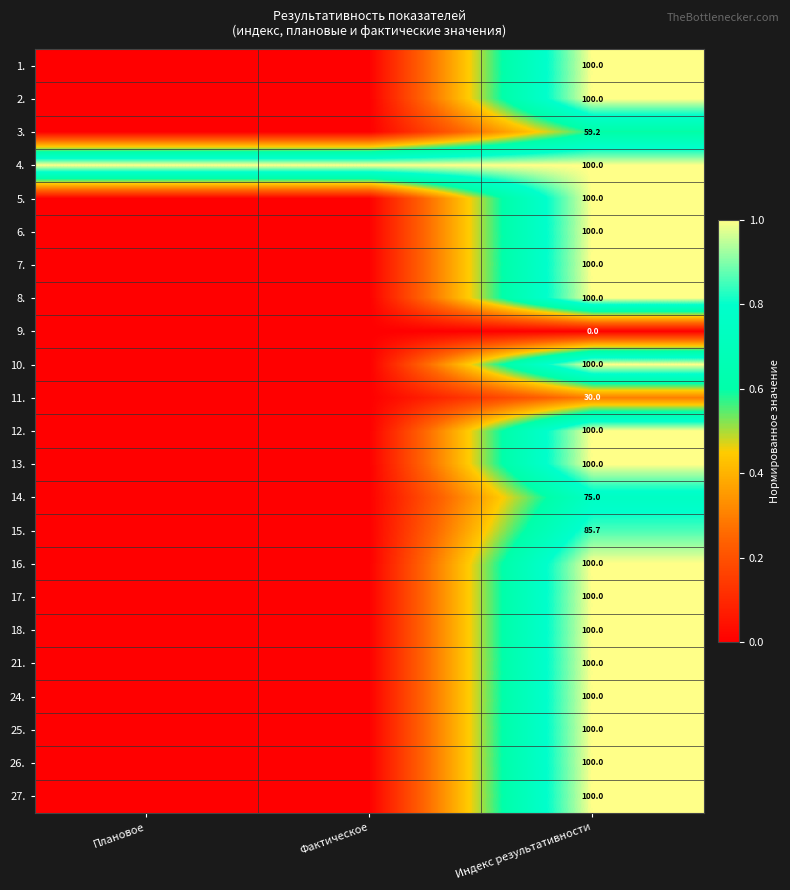

The 12. series shows 0.0 at Плановое. True or false?

False